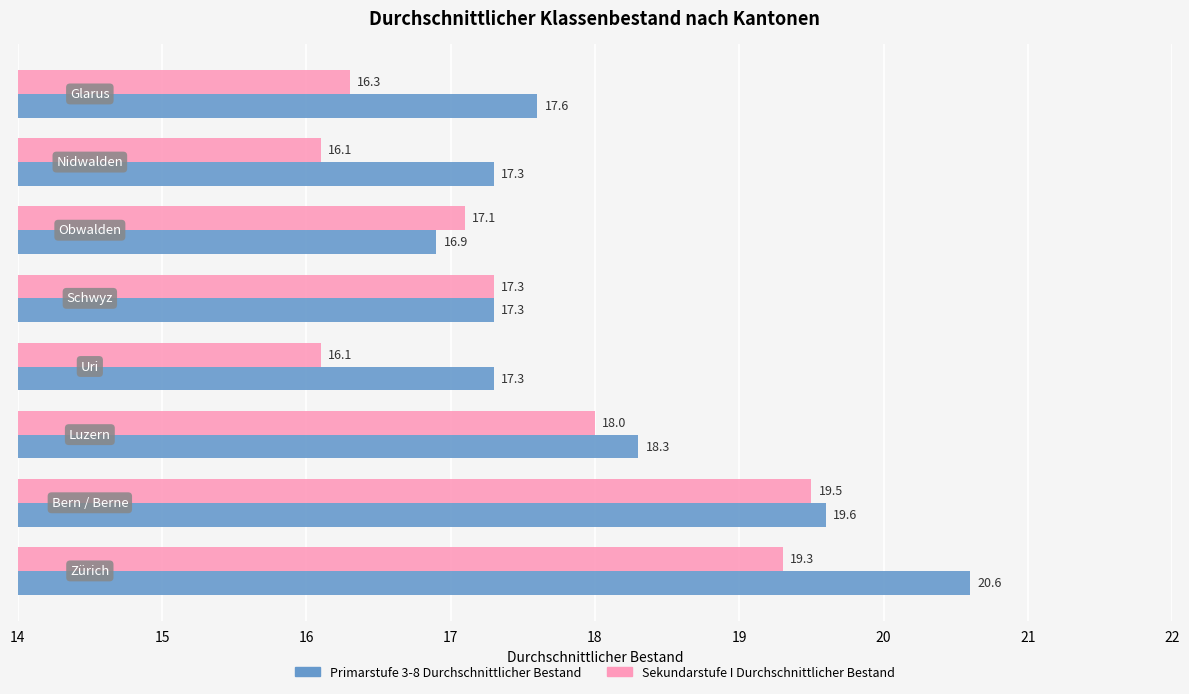

What is the sum of all Primarstufe 3-8 Durchschnittlicher Bestand values?

144.9